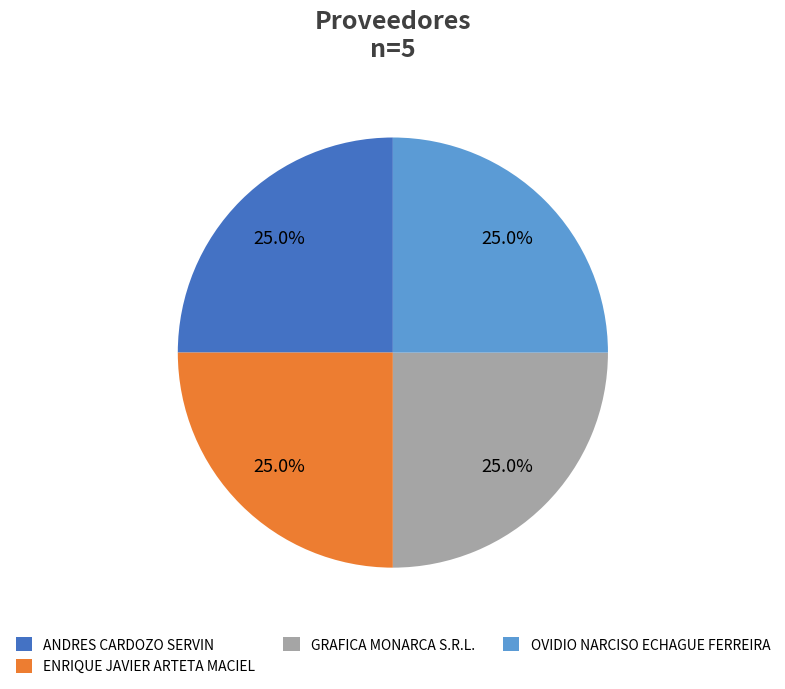

Does OVIDIO NARCISO ECHAGUE FERREIRA account for over 50% of the chart?

No